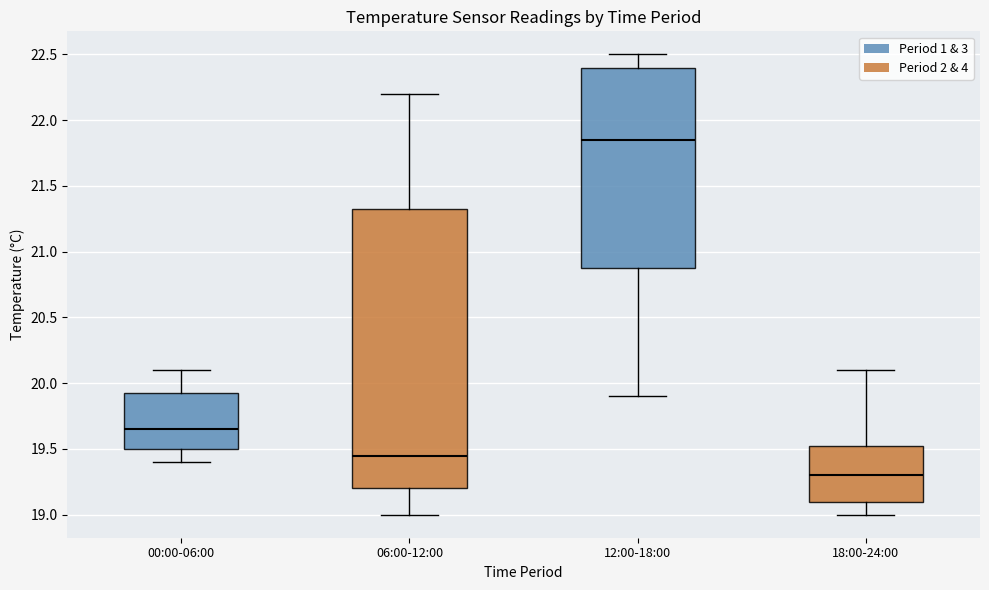

Where is the upper edge of the box for 12:00-18:00 on the y-axis? The values are not printed on the chart, so give them approximately, as read against the axis.

22.40